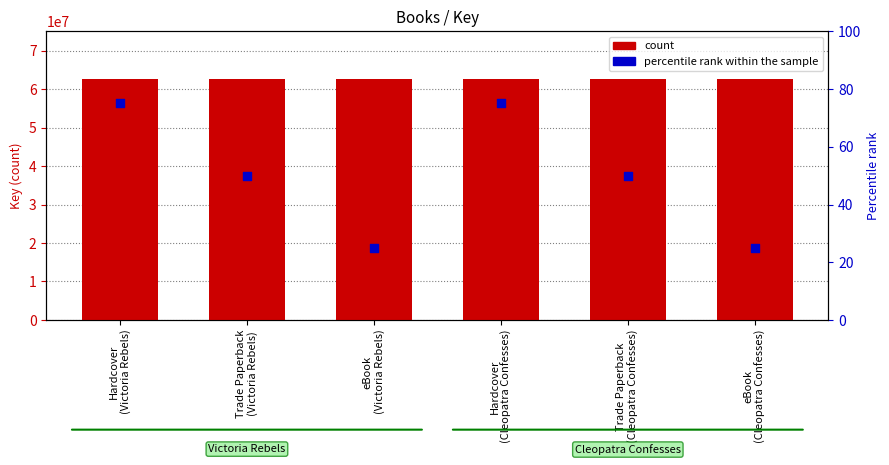

Is the value of count at Trade Paperback
(Victoria Rebels) greater than the value of percentile rank within the sample at Hardcover
(Cleopatra Confesses)?

Yes